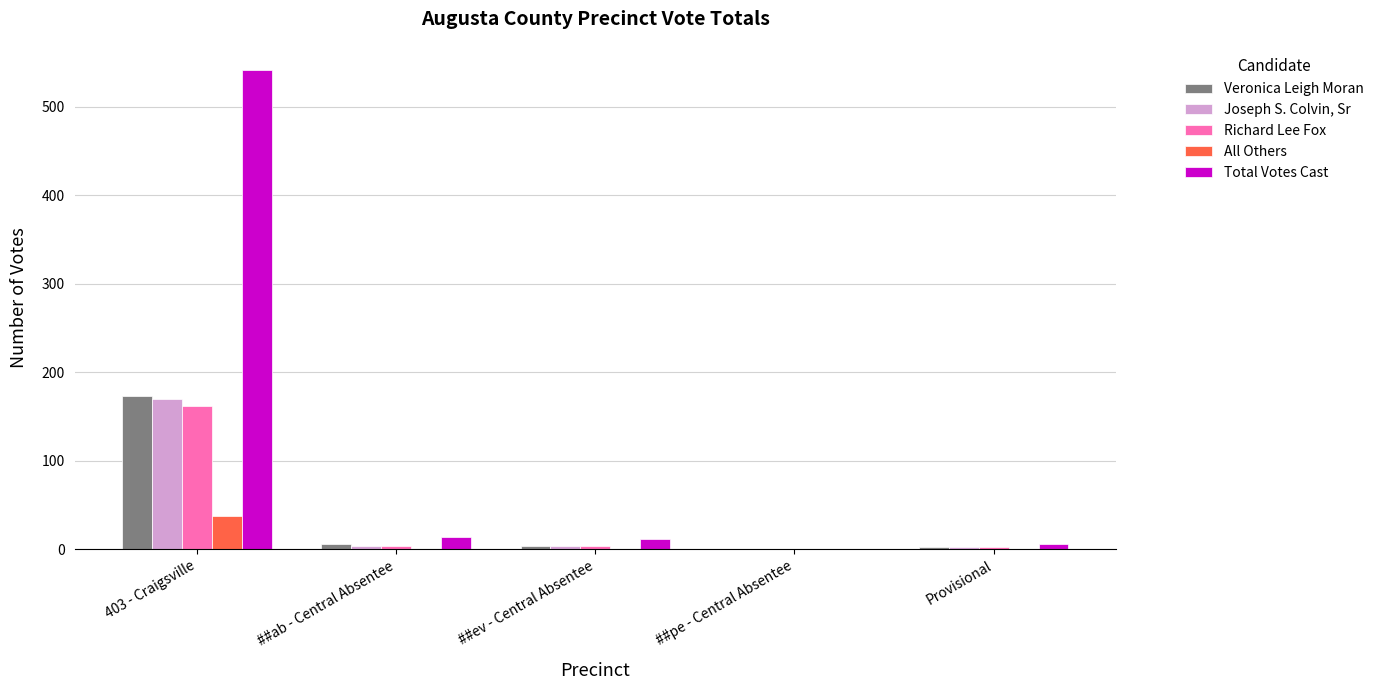

Count the number of data series in this chart.

5